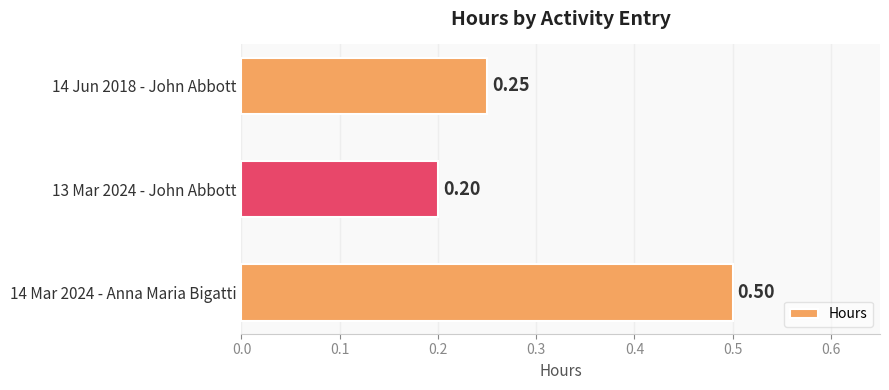

Does the chart contain any negative values?

No